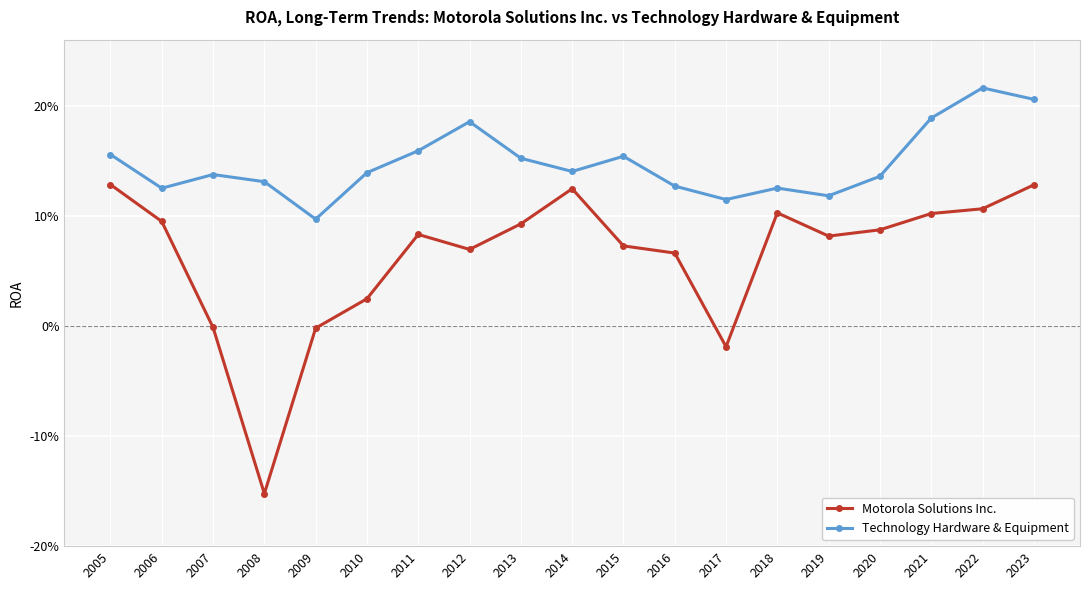

At 2005, list the series in order from largest to smallest.

Technology Hardware & Equipment, Motorola Solutions Inc.